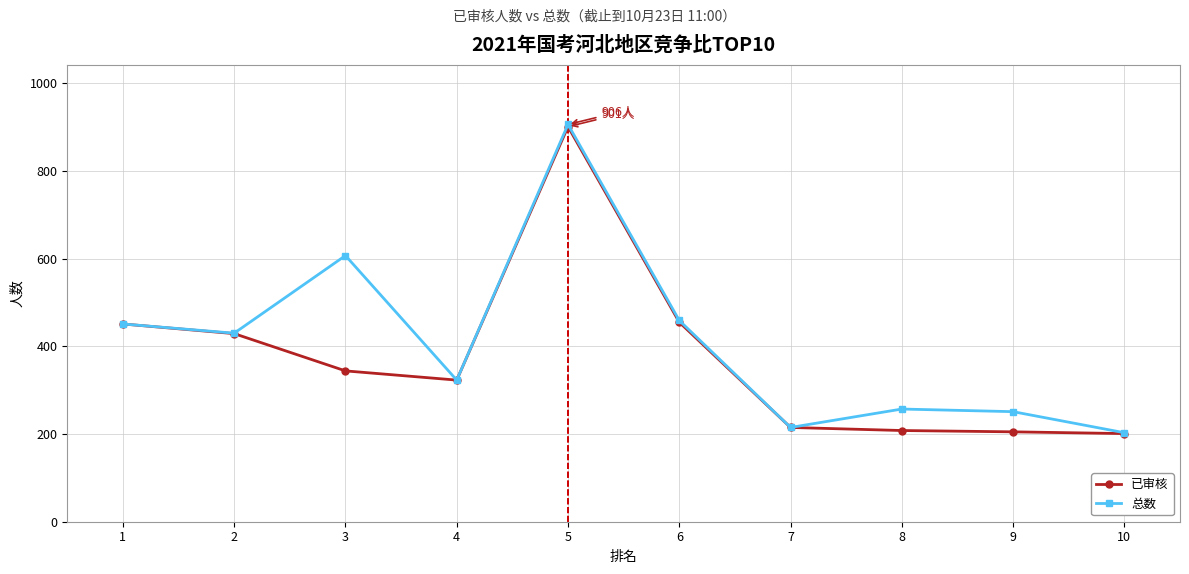

What is the value of the 总数 point at the 3rd from the left?

607